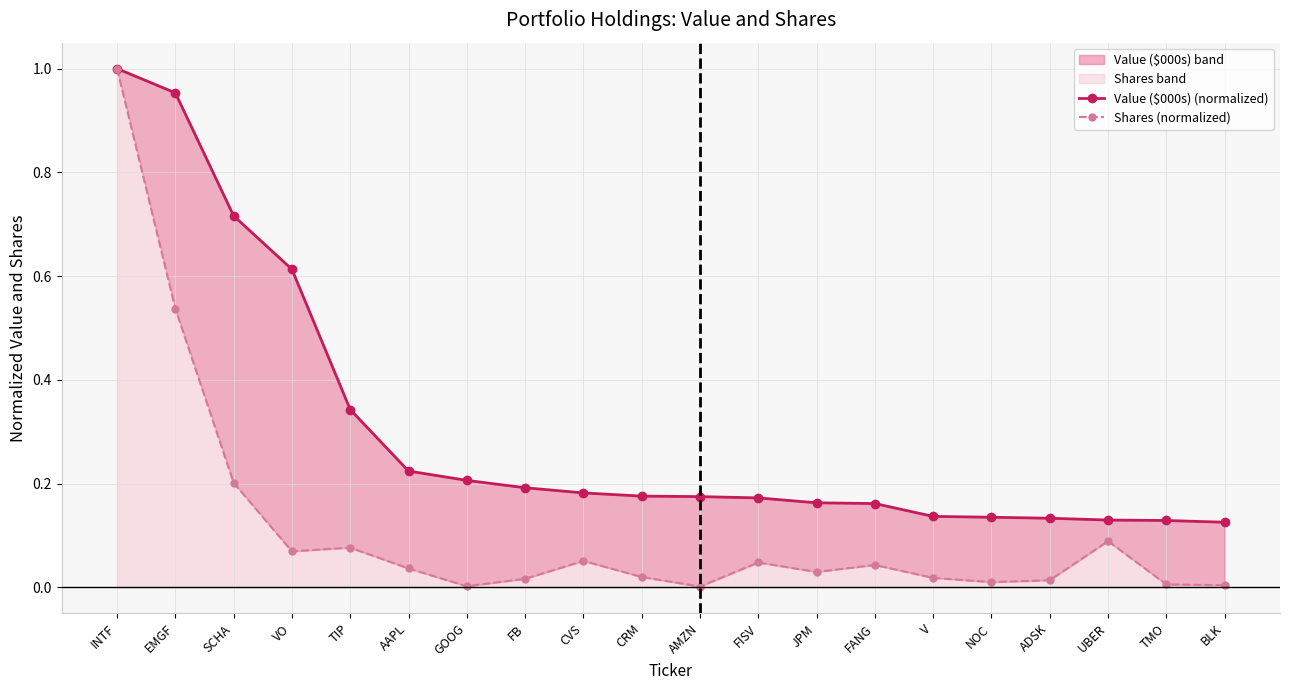

True or false: Shares (normalized) and Value ($000s) (normalized) cross at least once.

False